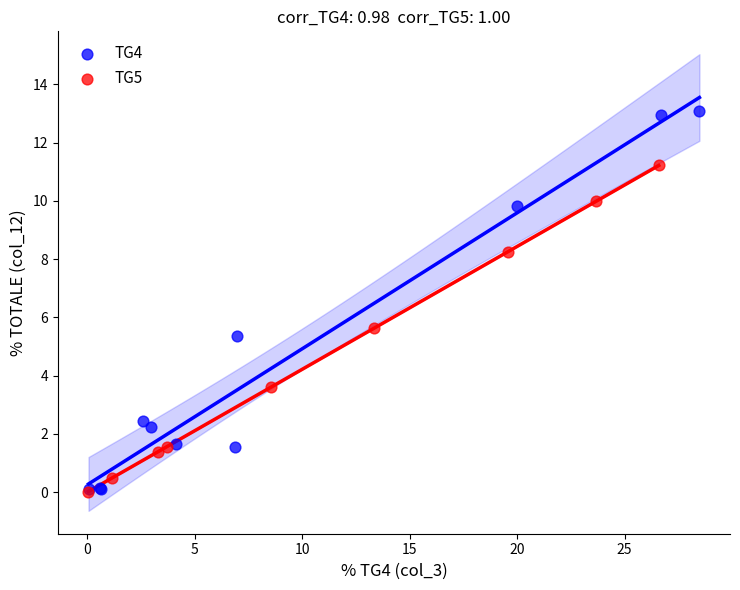

Which series reaches the maximum Y coordinate?

TG4